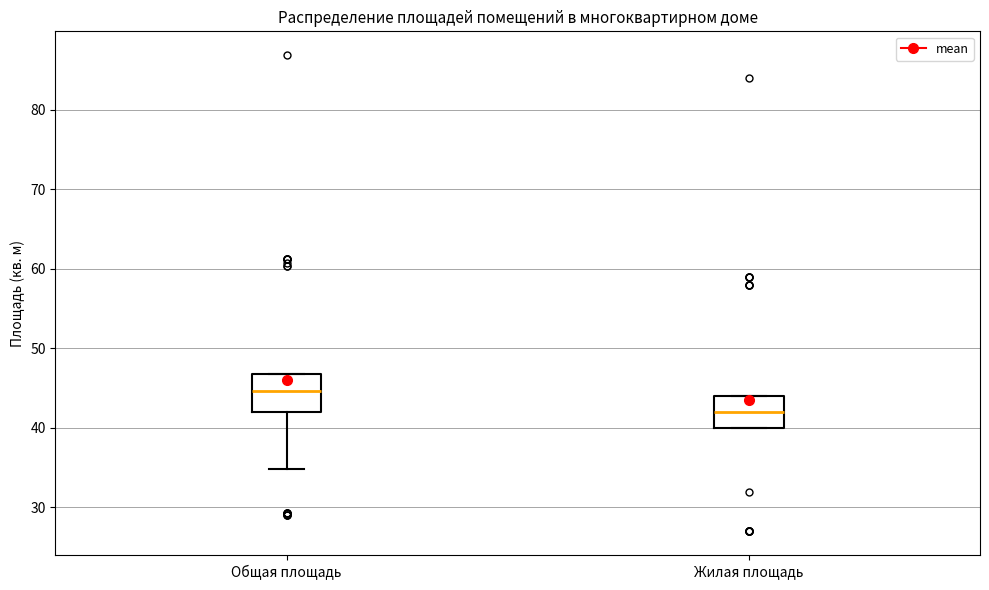

Reading left to right, transcribe this box plot: for each box, give where its median line is, the range the box spans, and where its two whiskers end, as read against the y-axis. The values are not printed on the chart, so give them approximately, as read against the axis.

Общая площадь: median 45, box 42 to 47, whiskers 35 to 47
Жилая площадь: median 42, box 40 to 44, whiskers 40 to 44